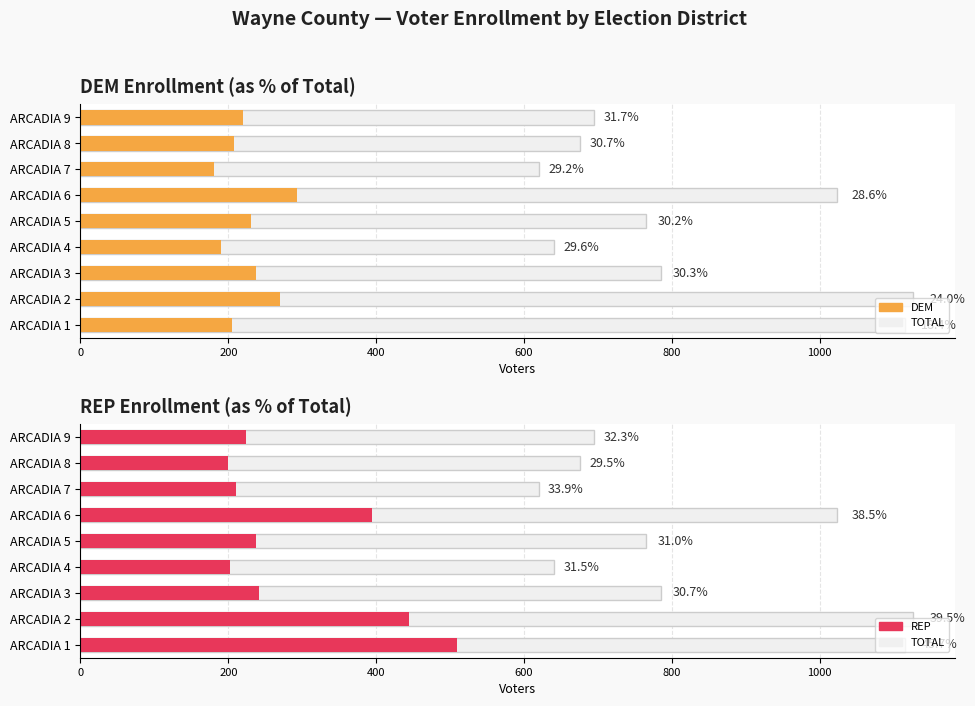

Reading left to right, list all the values displayed in this chart.

TOTAL: 1115	1126	785	641	765	1023	620	675	694
DEM: 205	270	238	190	231	293	181	207	220
REP: 509	445	241	202	237	394	210	199	224